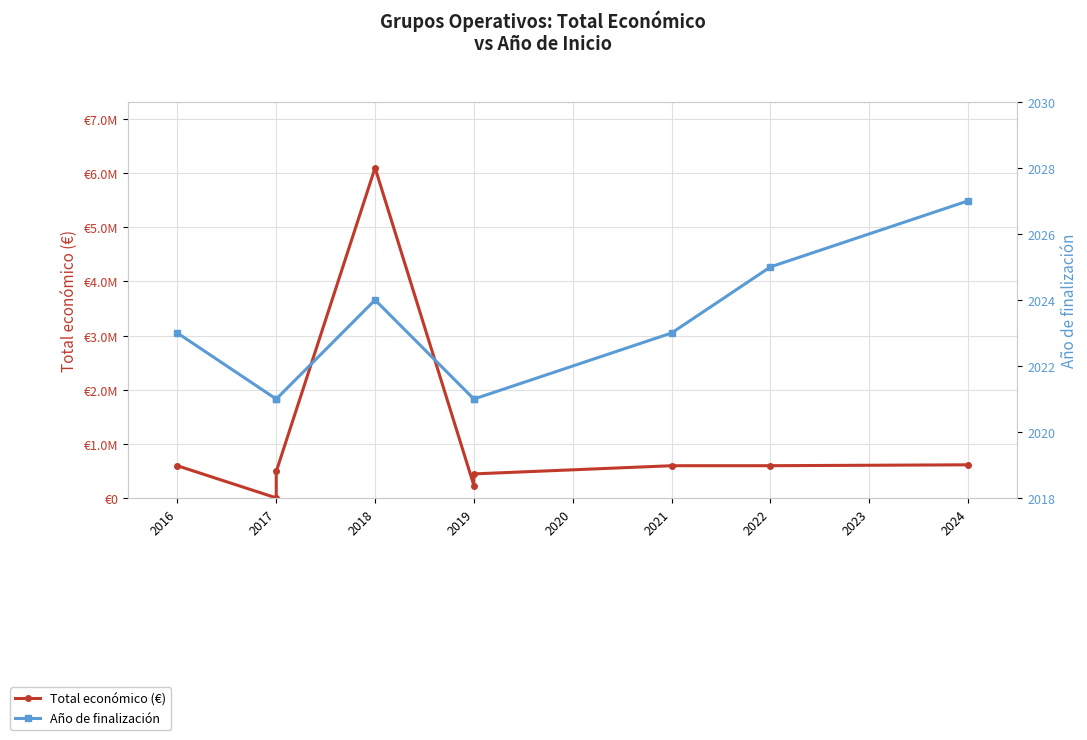

Reading right to left, list all the values displayed in this chart.

Total económico (€): 615375	599022	598659	447749	232189	6097171	492343	5000	598049
Año de finalización: 2027	2025	2023	2021	2021	2024	2021	2021	2023